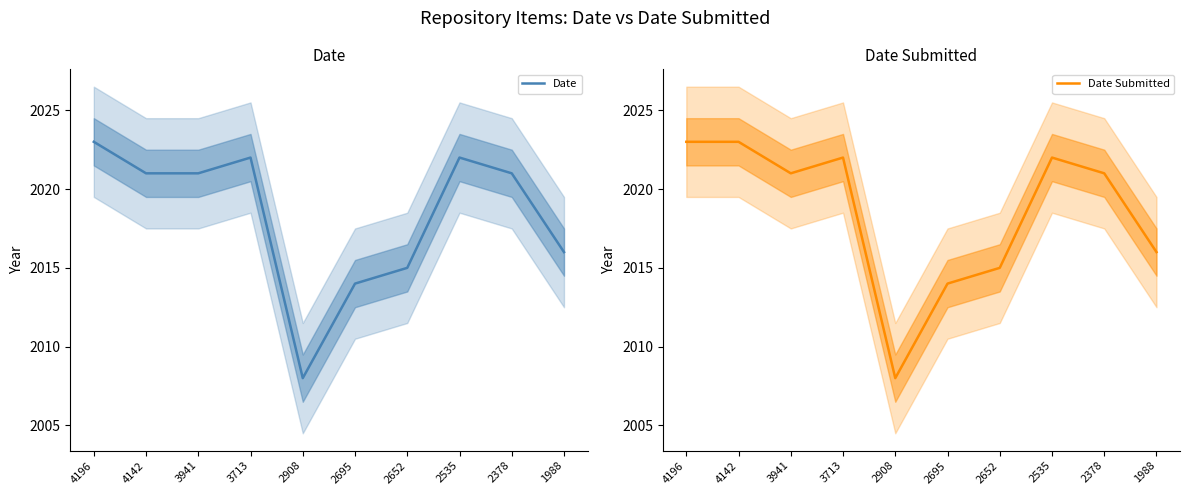

What is the total value across all series at 2652?

4030